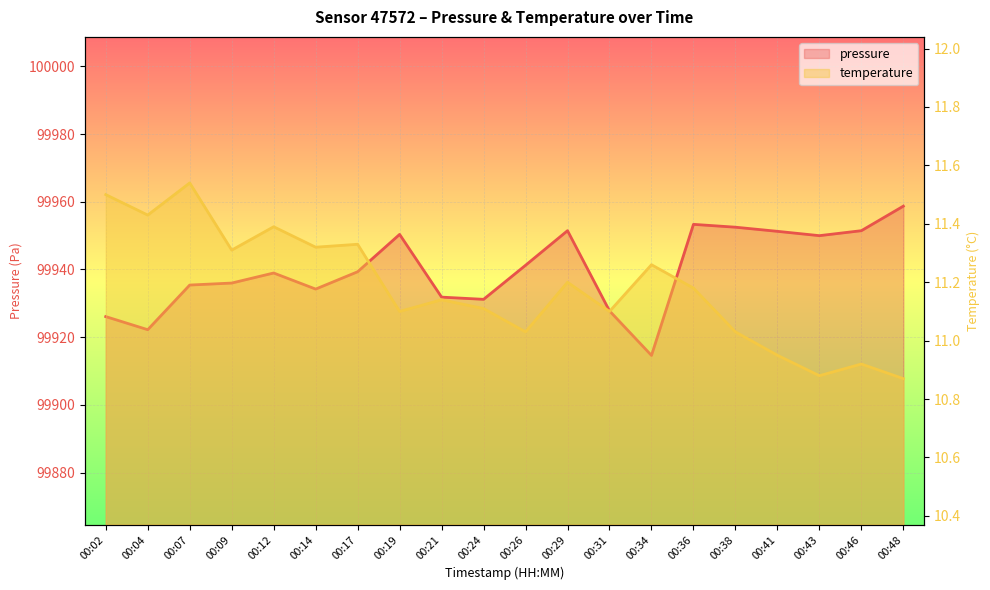

What is the minimum value shown in the chart?

10.9